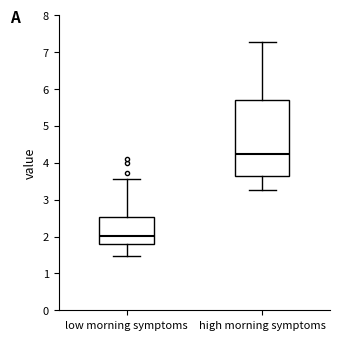

Which box has the lowest median line?

low morning symptoms